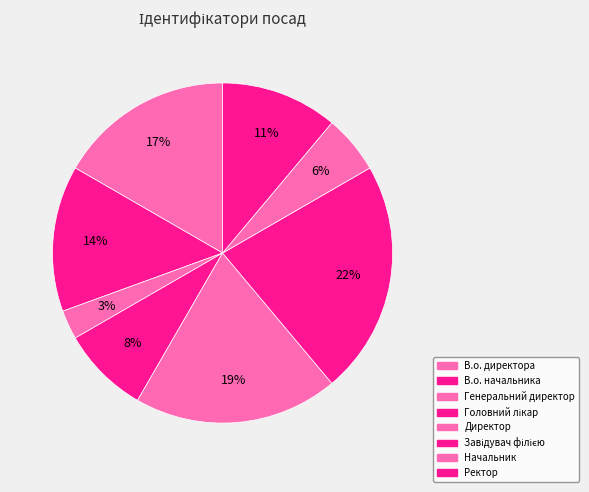

Count the number of slices in the pie.

8